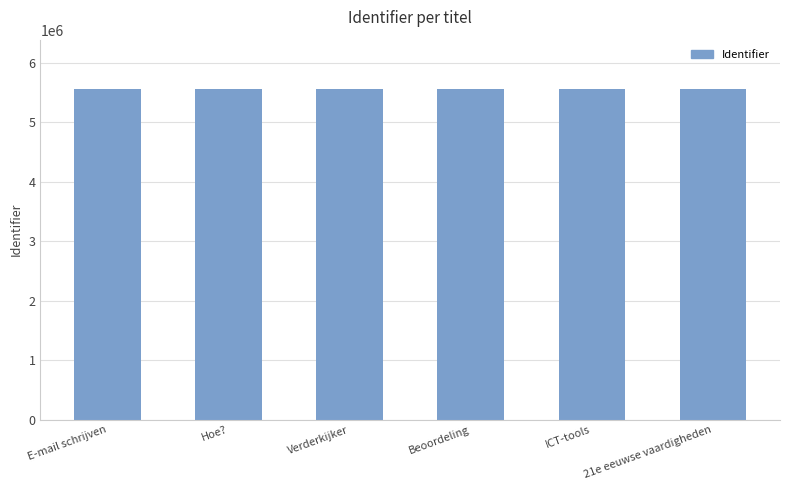

What is the sum of all values?

33328800